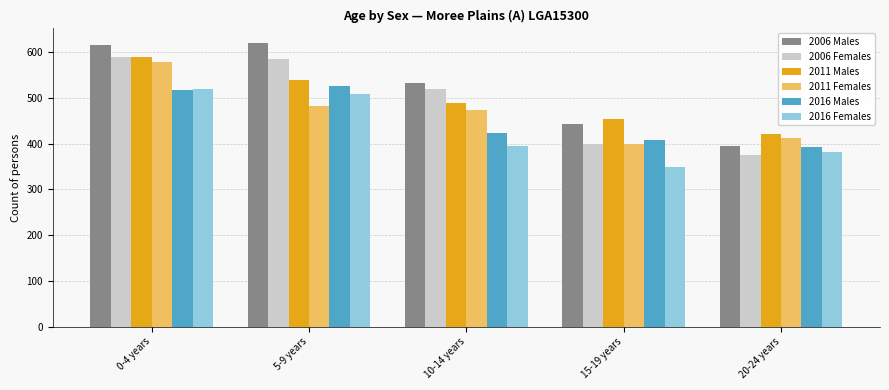

Where is 2006 Males nearest to the value 508?

10-14 years